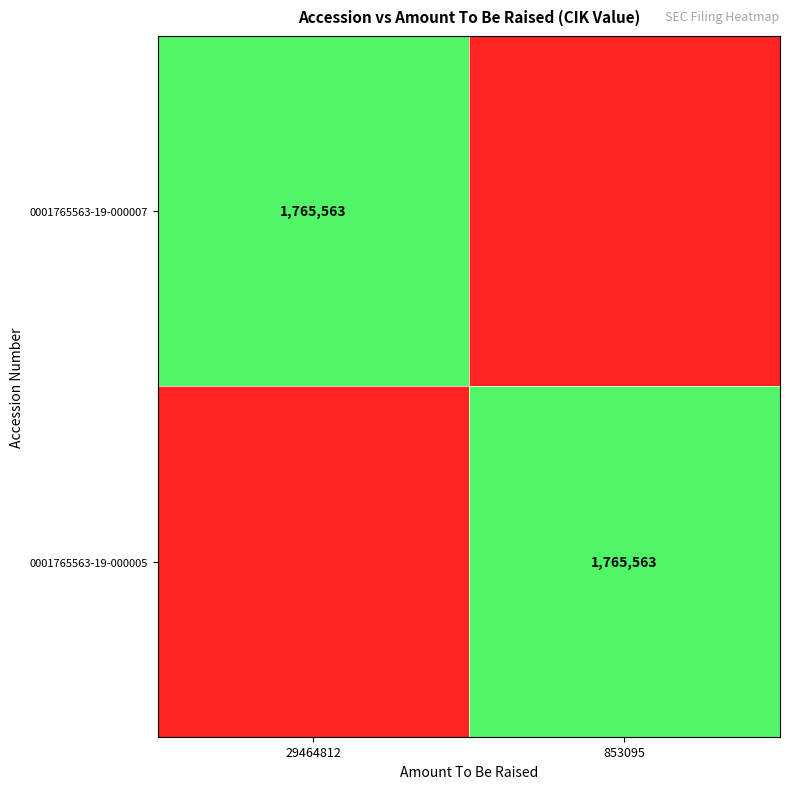

Is it true that 0001765563-19-000005 equals 1765563 at 853095?

True